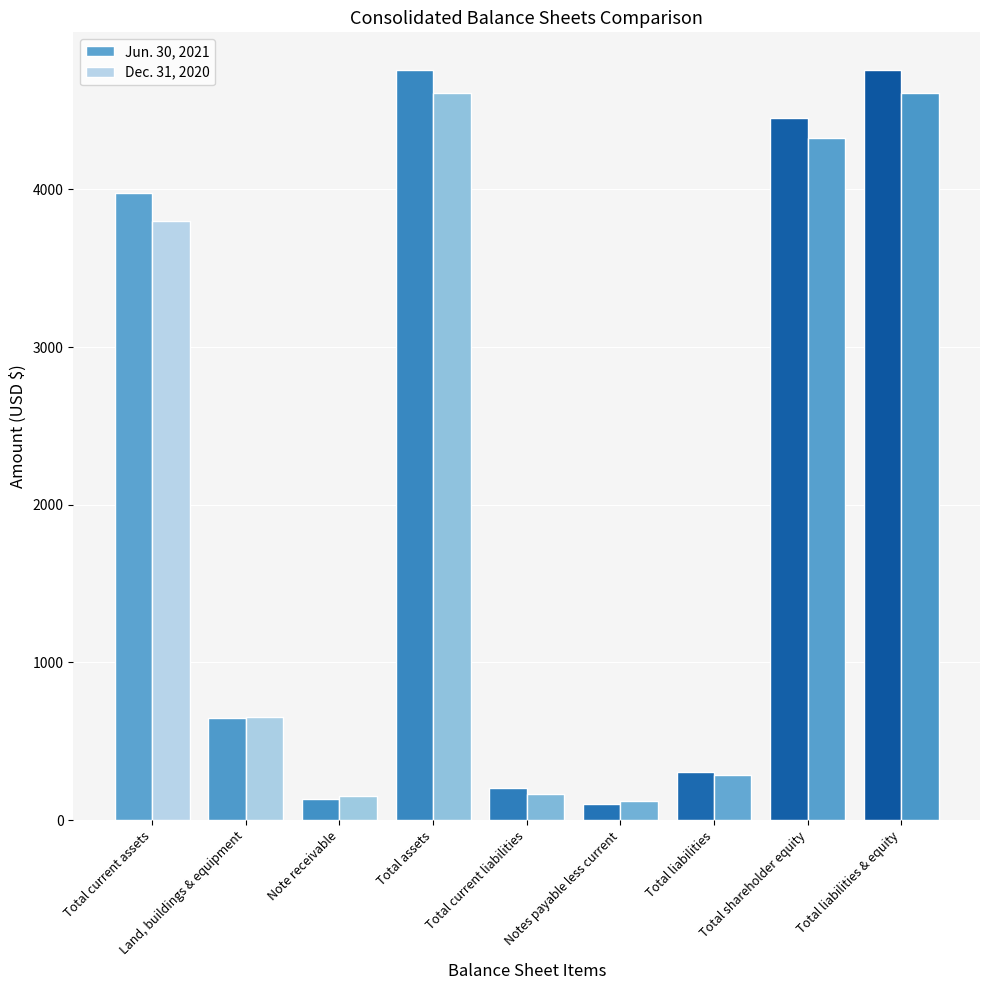

At which label is Dec. 31, 2020 closest to 2366?

Total current assets